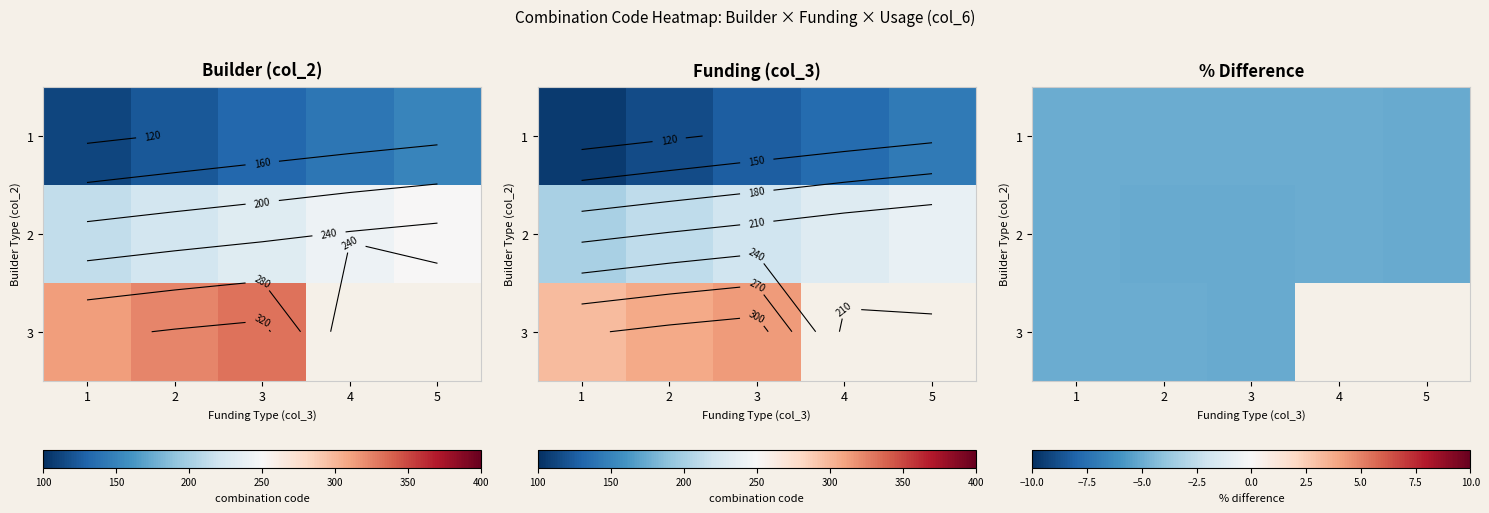

What is the difference between the second highest and minimum values in the 2 series?

244